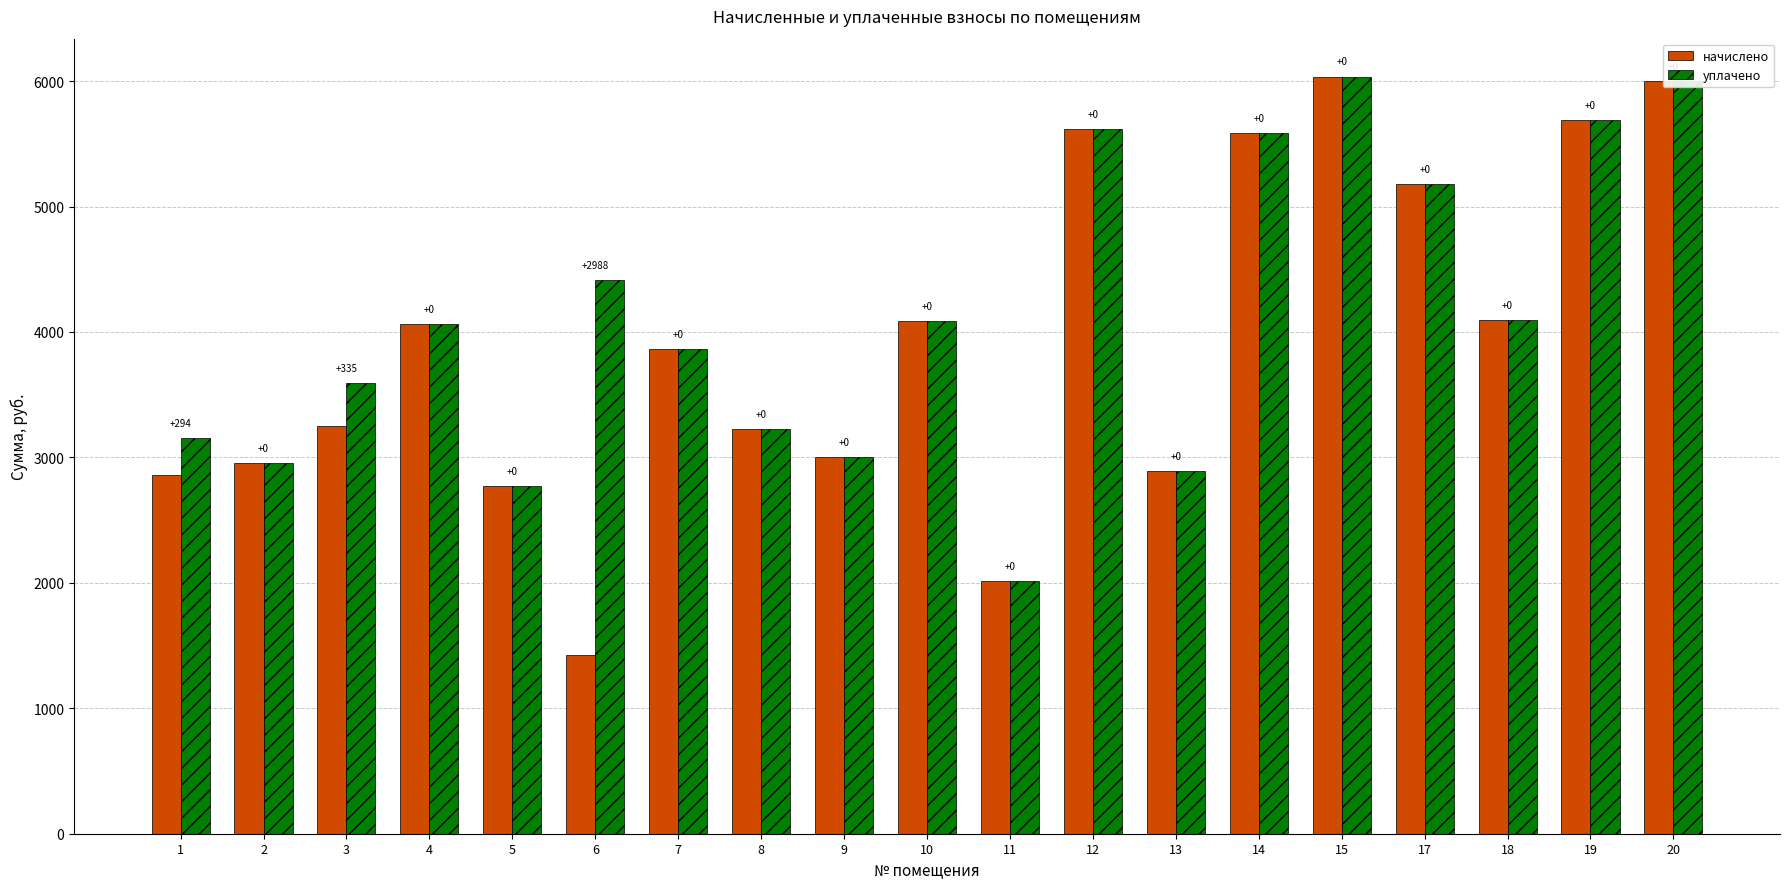

What is the total value across all series at 9?

6011.3